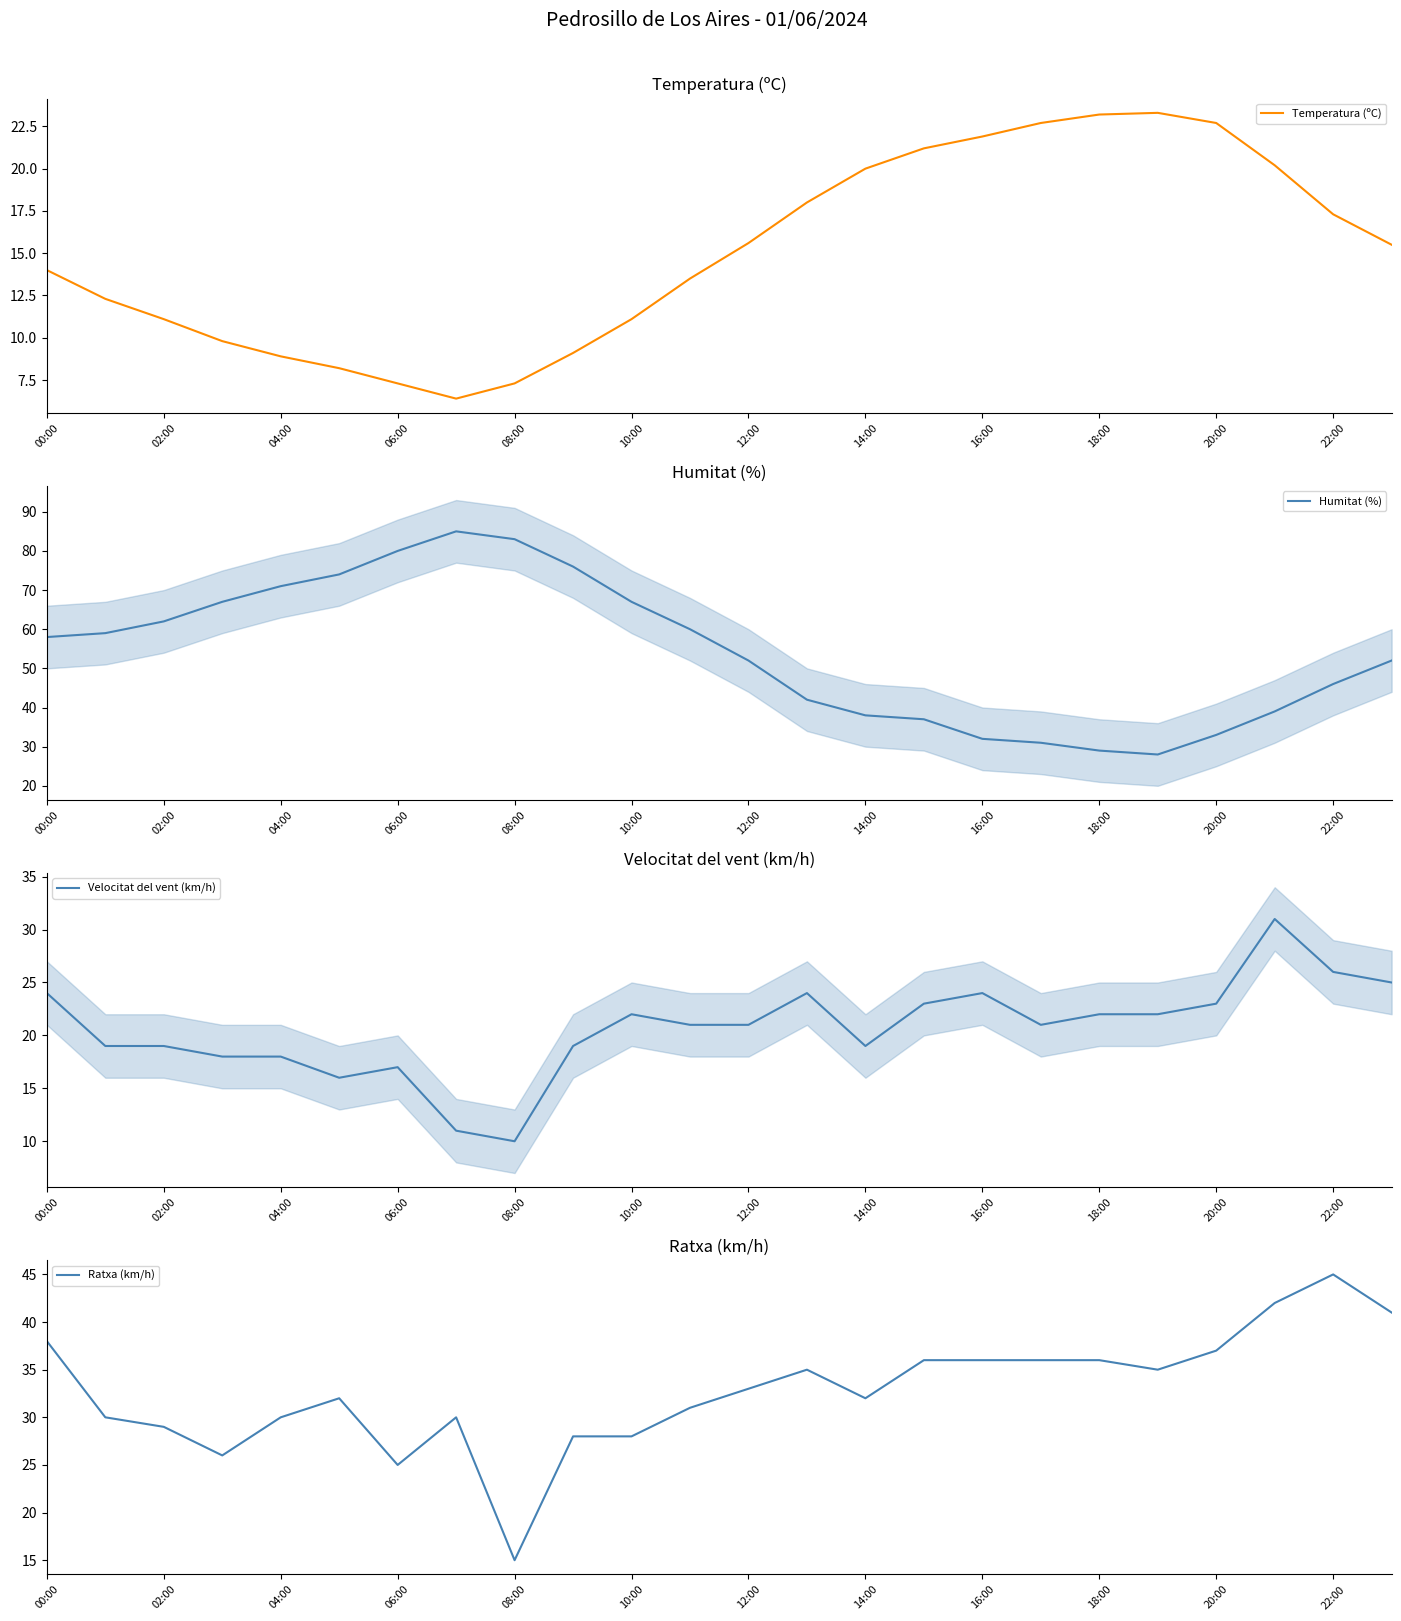

Which series has the widest spread of values?

Humitat (%)